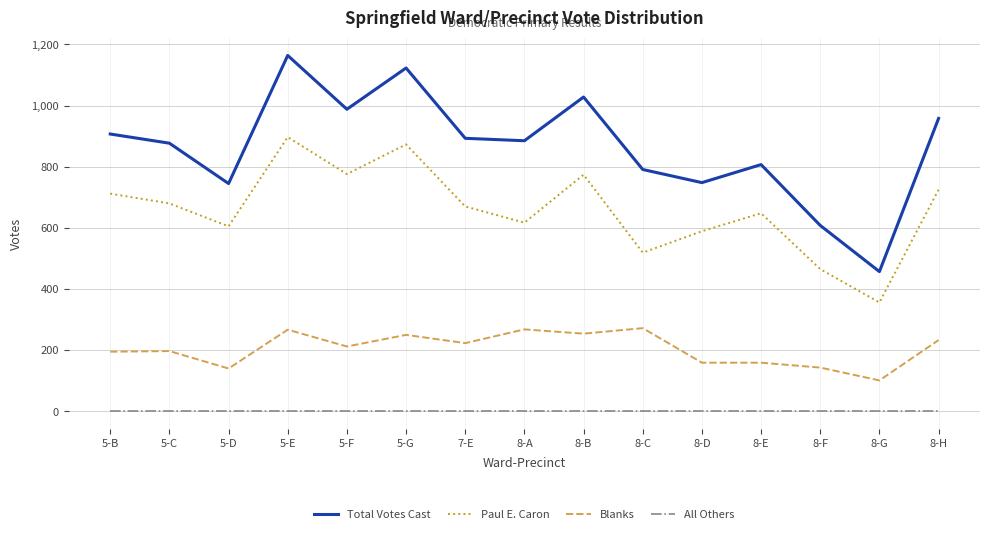

What is the total value across all series at 5-B?

1814